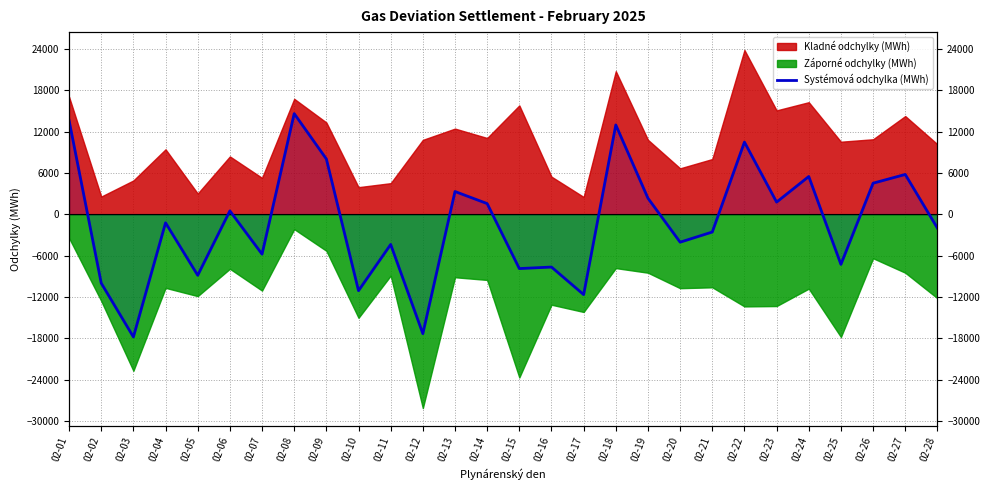

What is the minimum value shown in the chart?

-17815.1